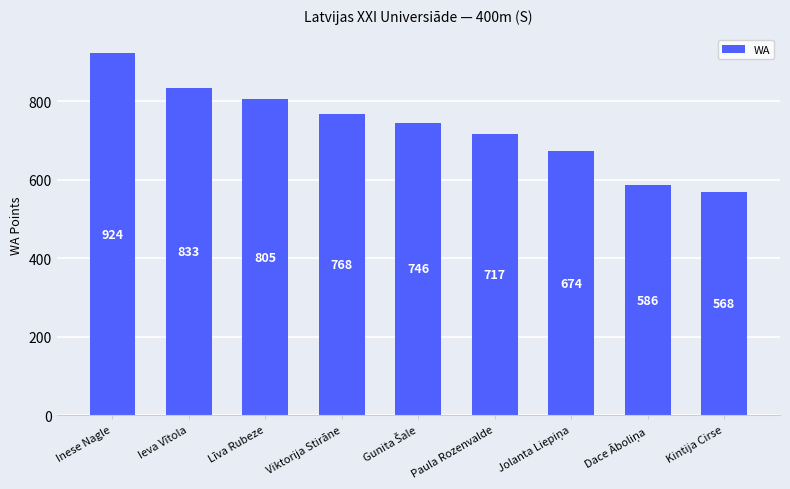

What is the sum of all values?

6621